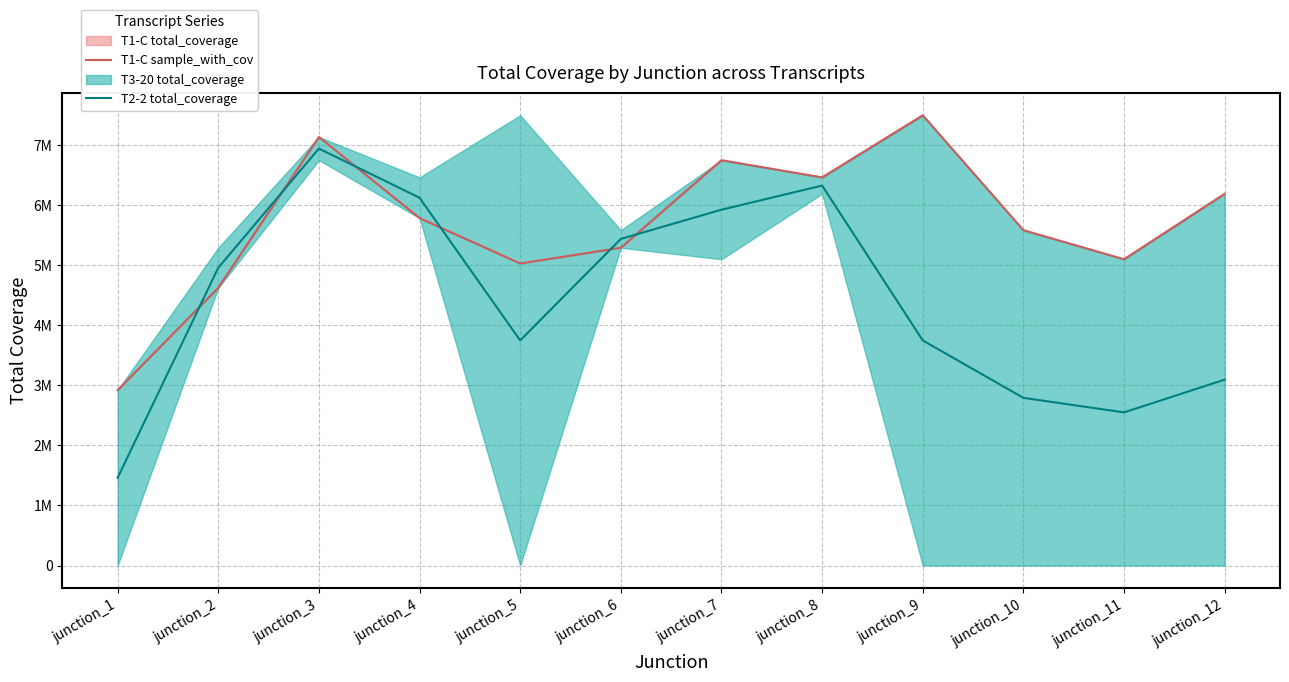

How many times do T2-2 total_coverage and T1-C sample_with_cov cross each other?

6